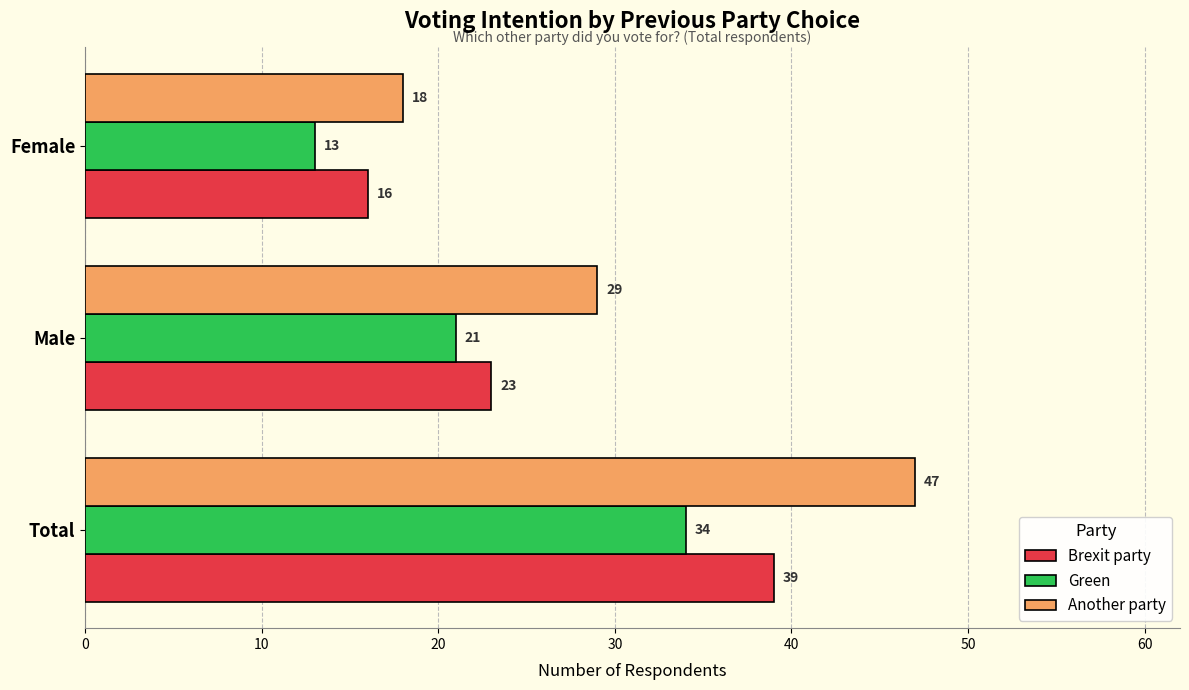

Between Total and Female, which series saw the biggest shift?

Another party